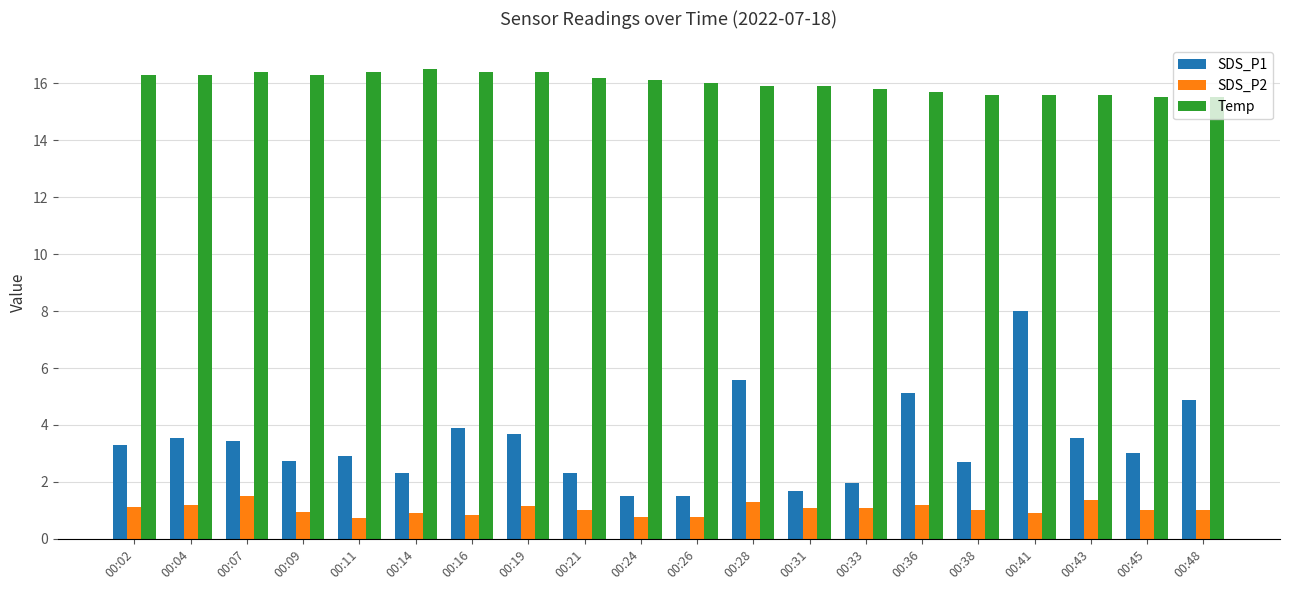

What is the highest value of the SDS_P1 series?

8.0